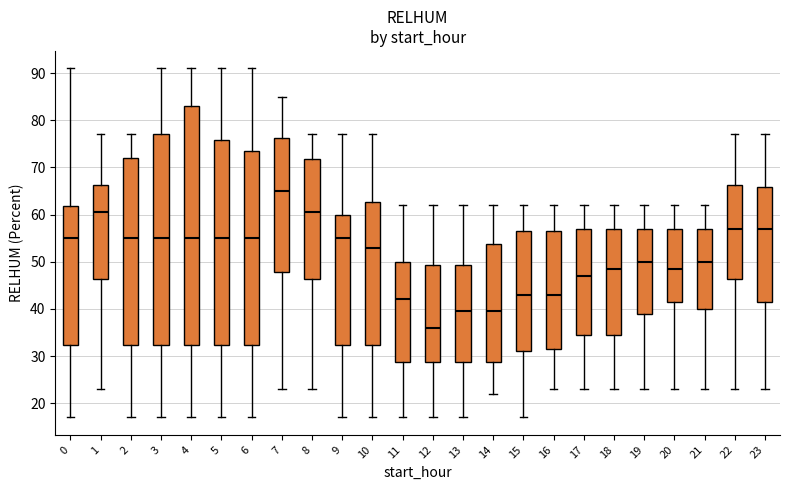

Where does the median line of the box at x = 17 sit on the y-axis? The values are not printed on the chart, so give them approximately, as read against the axis.

47